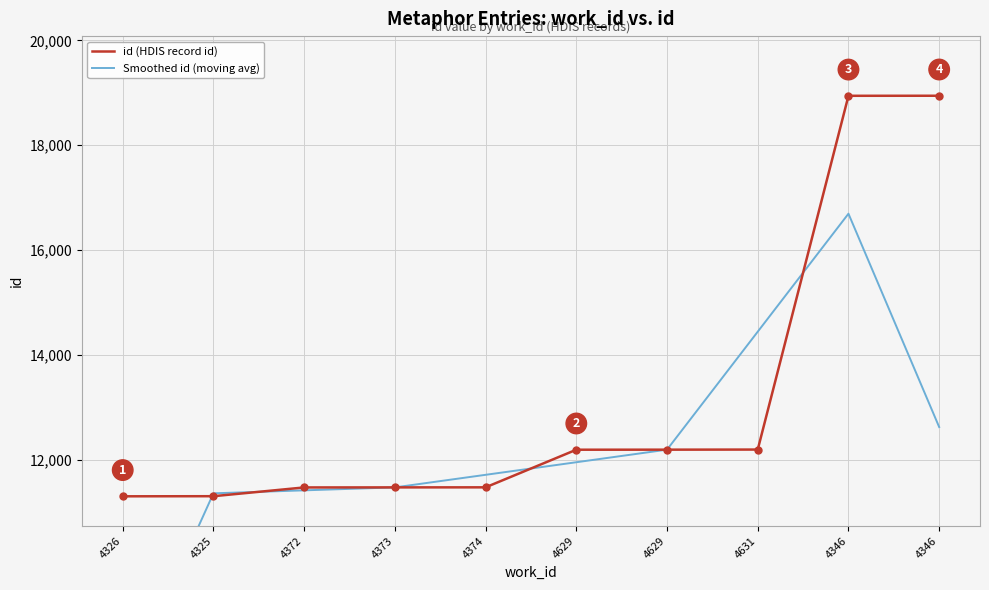

Where does the Smoothed id (moving avg) series first go above 11958?

4629